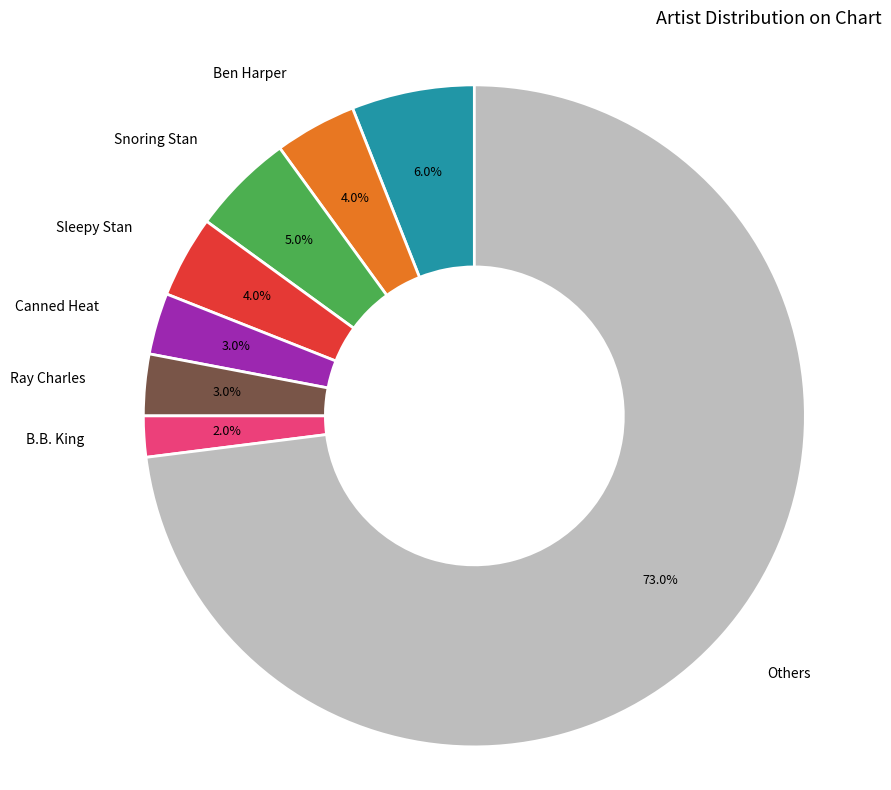

Which has a higher value, Others or Ben Harper?

Others